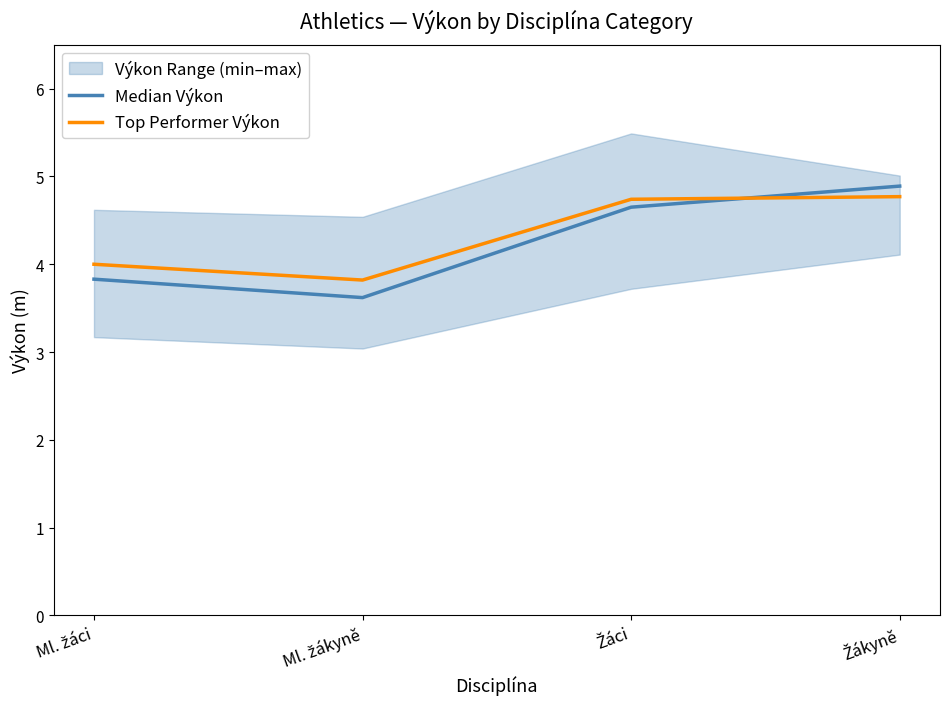

Count the Top Performer Výkon values in the range 4 to 5.

3